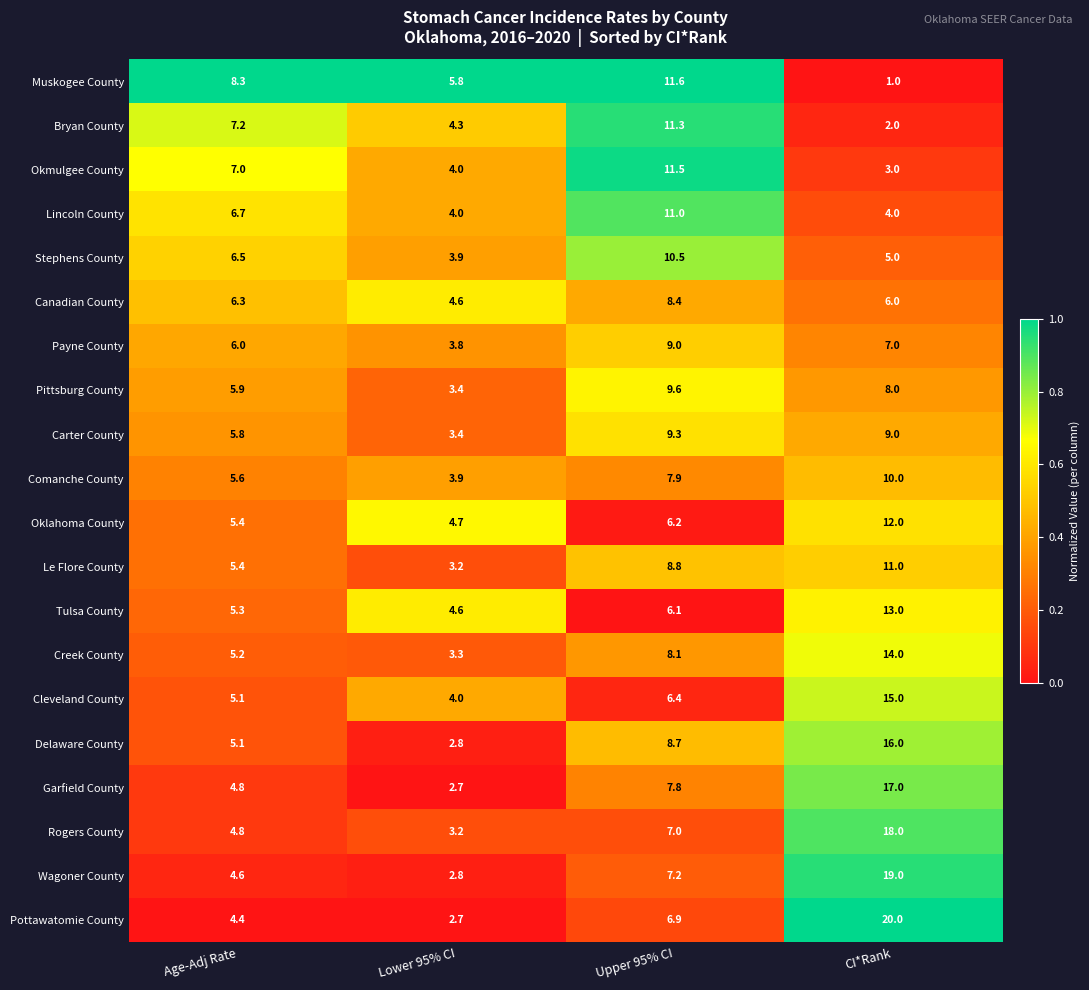

What is the greatest value displayed?

20.0